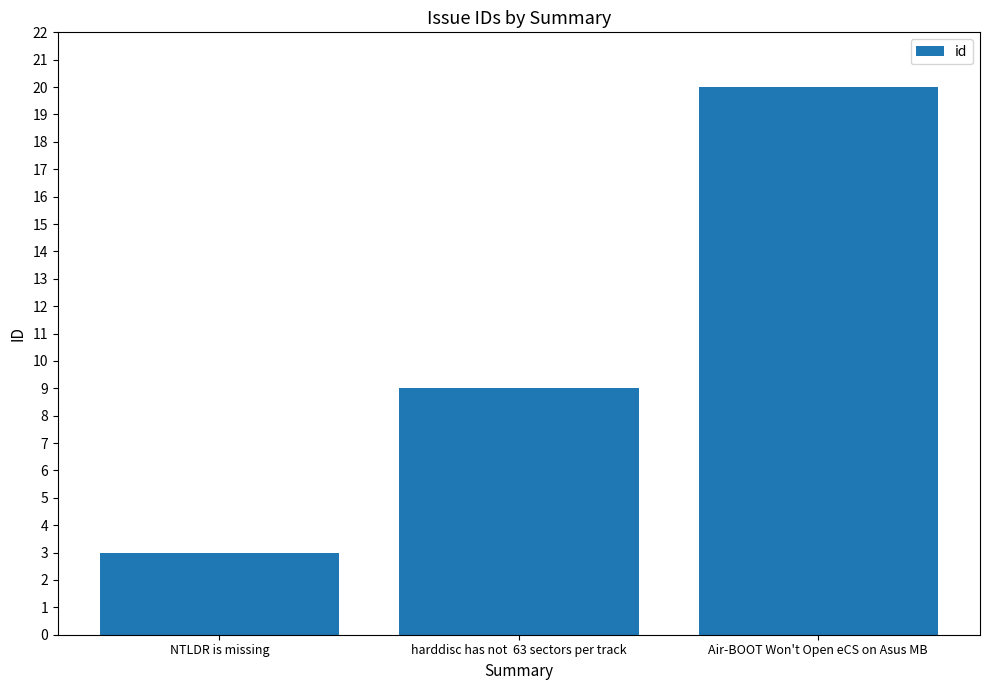

Count the values in the range 3 to 20.

3